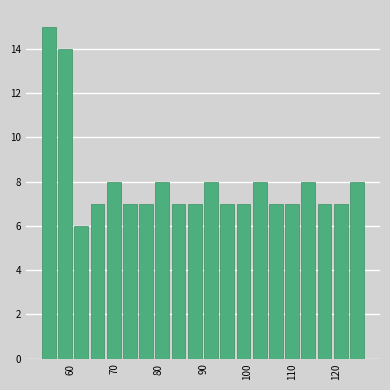

Around what value on the x-axis is the tallest bar? Give the approximate position of its centre, as read against the axis.

55